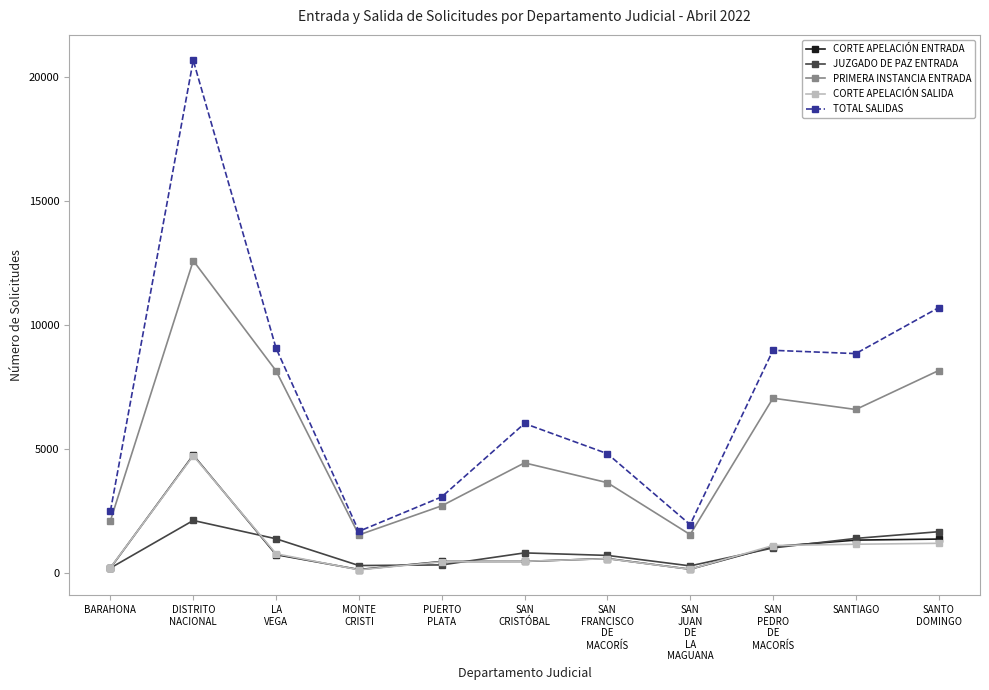

True or false: TOTAL SALIDAS and CORTE APELACIÓN SALIDA cross at least once.

False